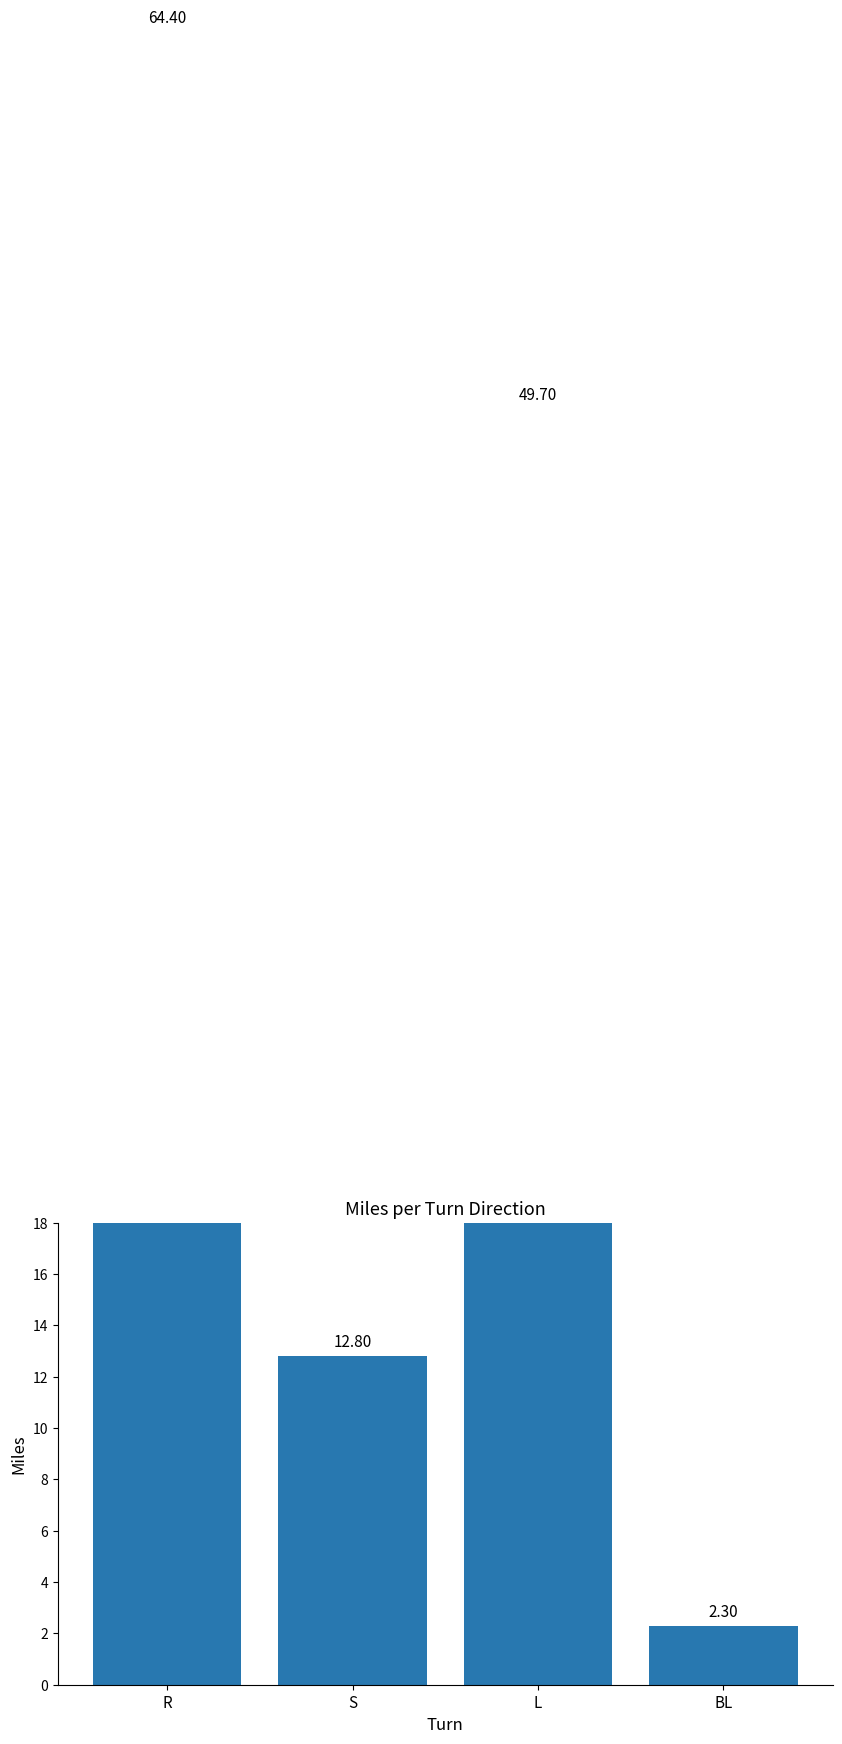

Rank the categories by value from highest to lowest.

R, L, S, BL